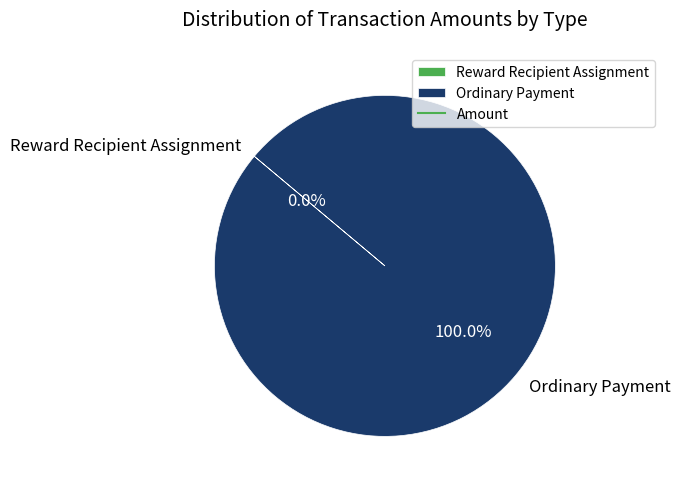

Which slice is the smallest?

Reward Recipient Assignment